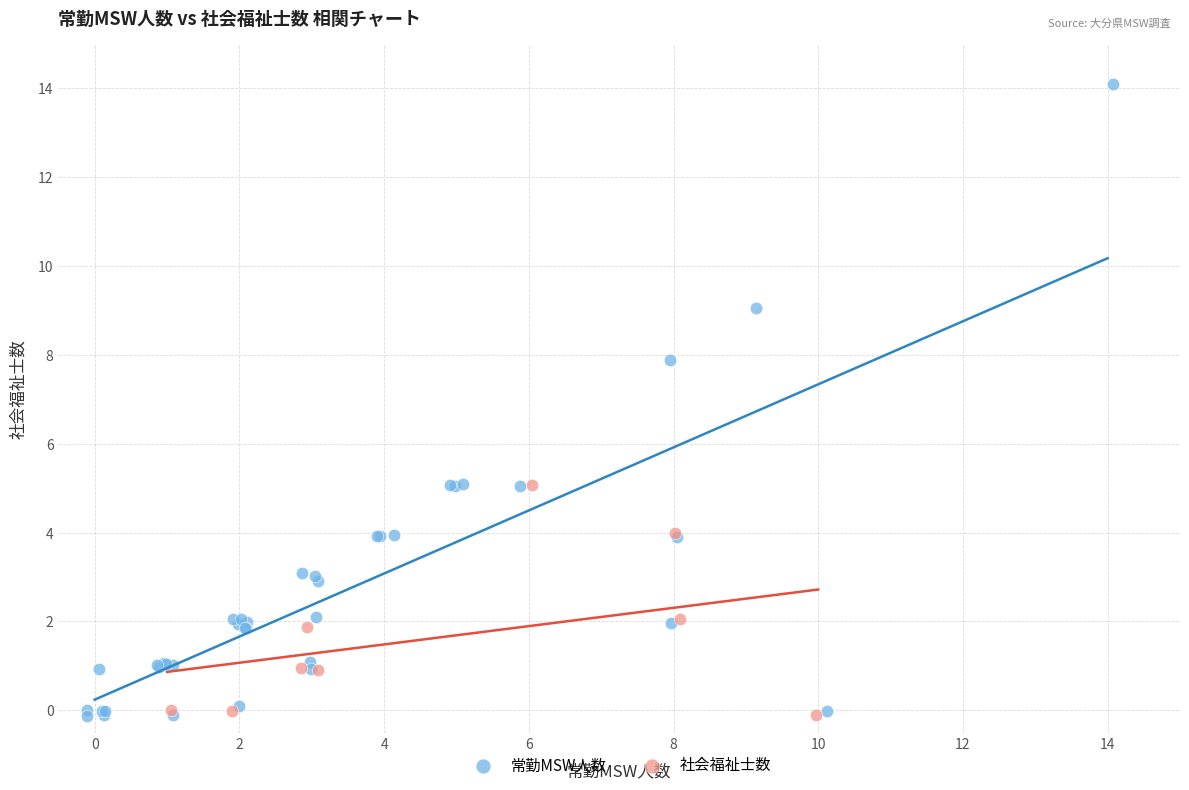

Which series reaches the maximum Y coordinate?

常勤MSW人数